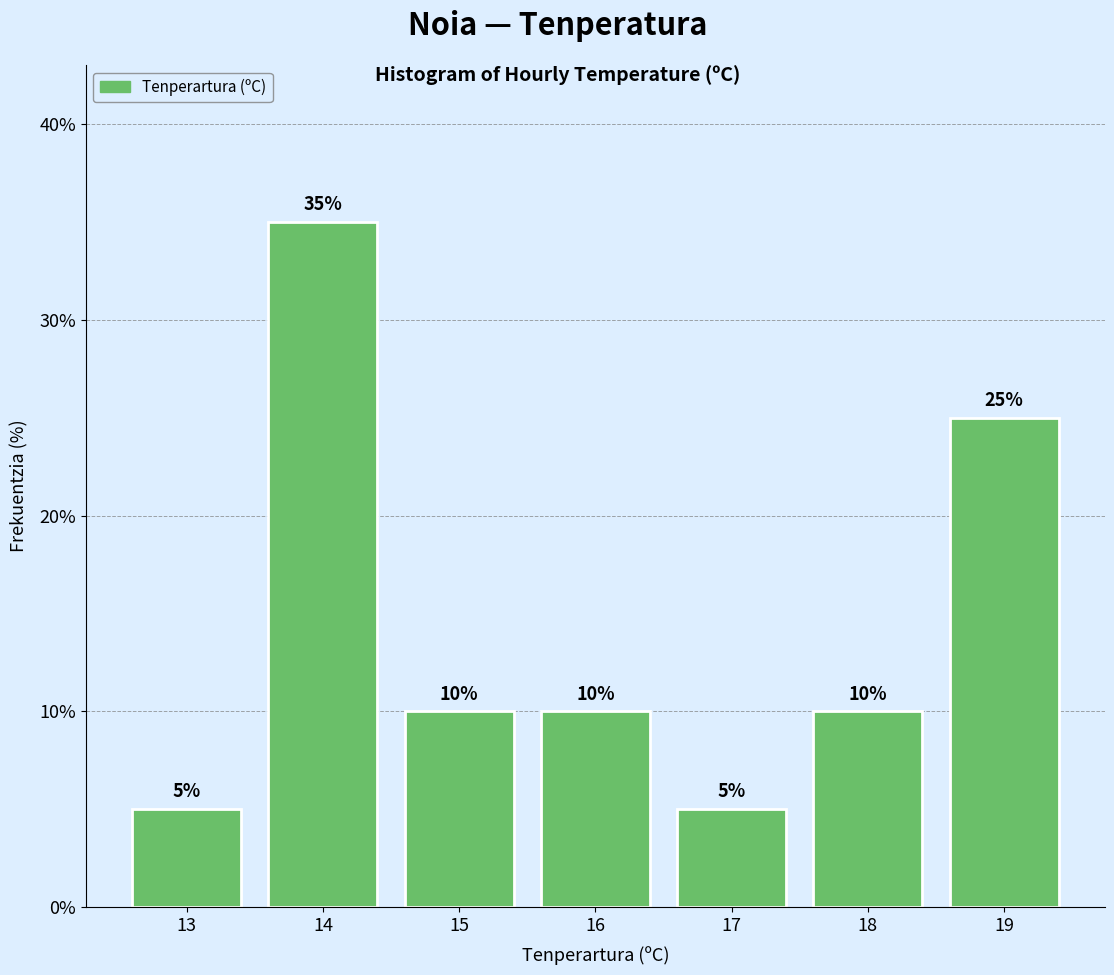

Reading right to left, extract all data points from this chart.

25	10	5	10	10	35	5